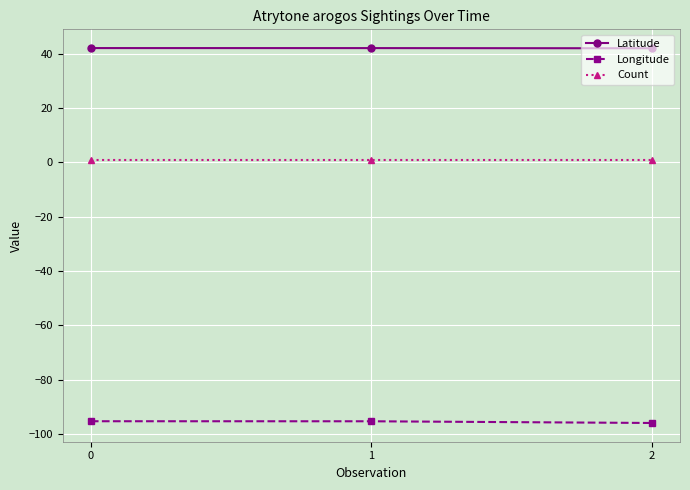

What is the smallest value displayed?

-96.0